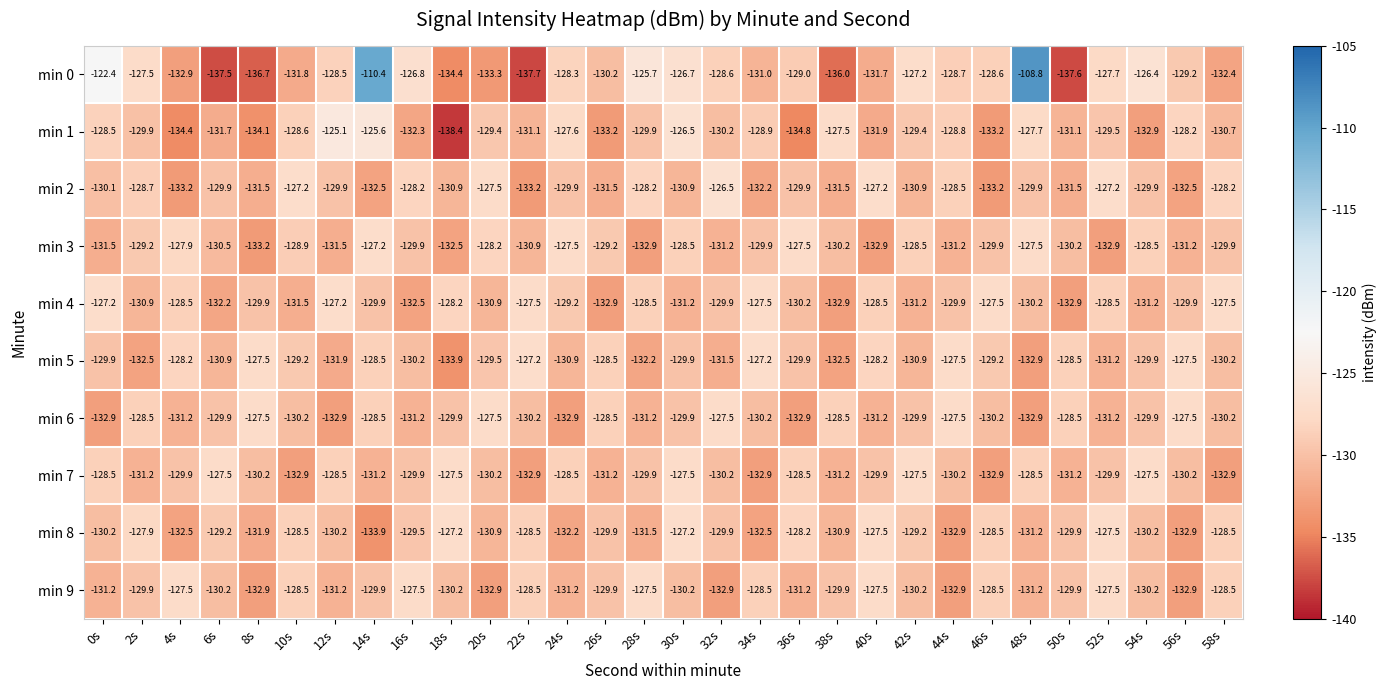

What value does the min 8 series have at 40s?

-127.5